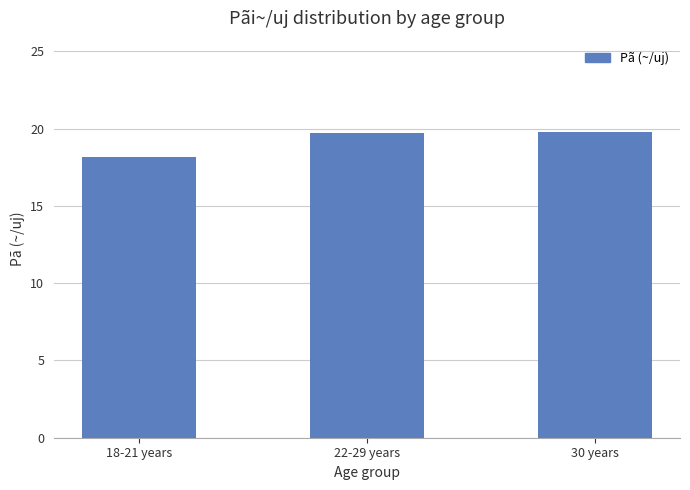

True or false: the data shows 29.3 at 18-21 years.

False